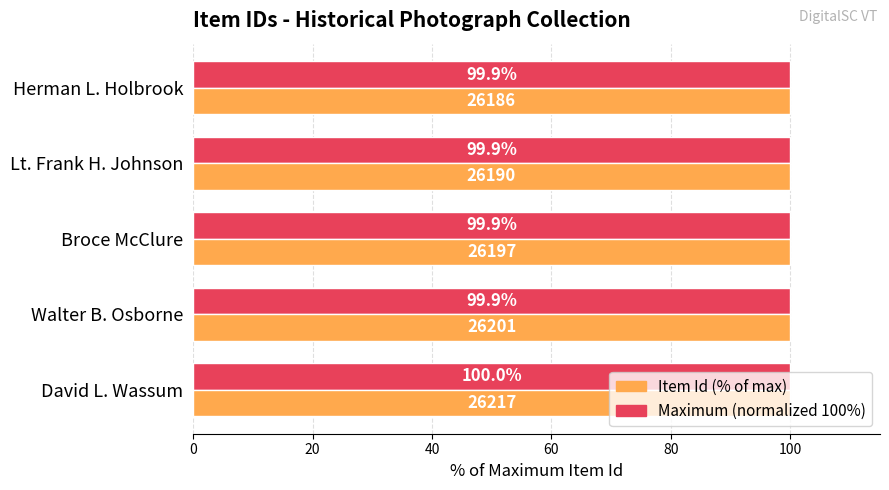

Which series has the largest range (max minus min)?

Item Id (% of max)